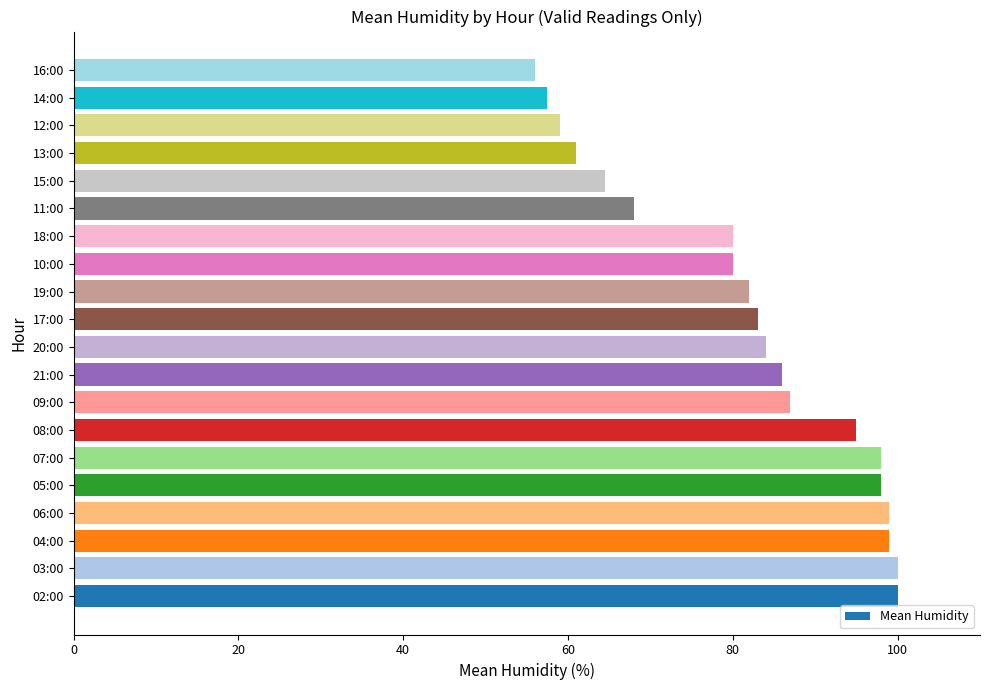

What is the greatest value displayed?

100.0